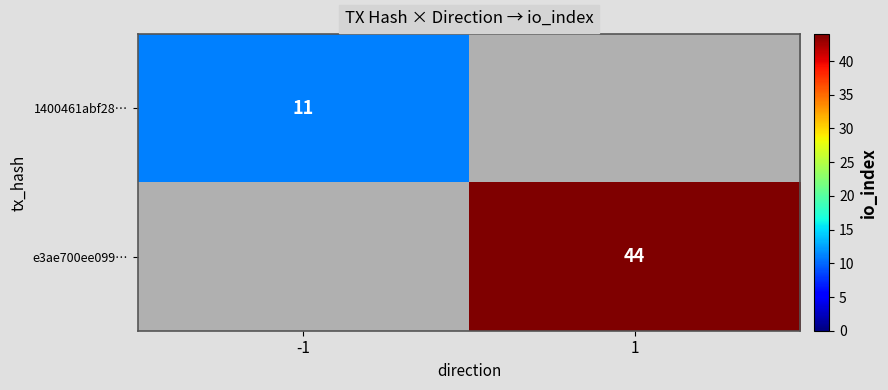

What is the smallest value displayed?

11.0